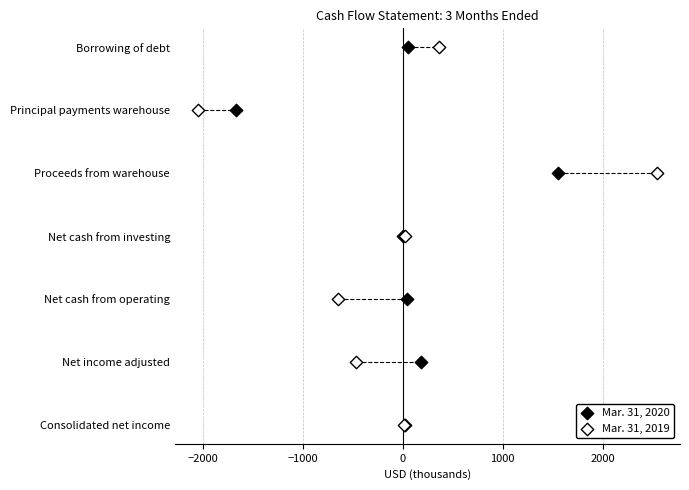

What are all the series names shown in the legend?

Mar. 31, 2020, Mar. 31, 2019